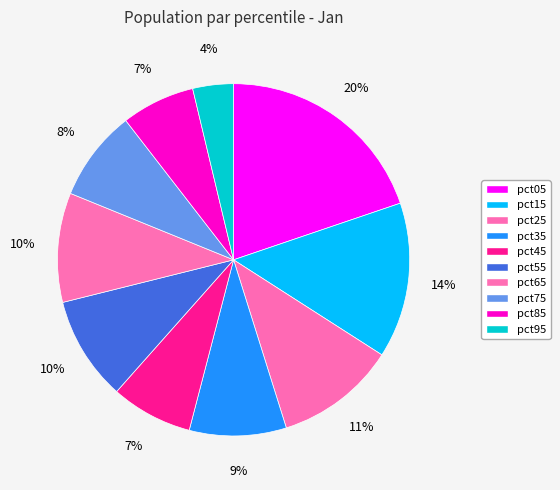

How many segments does this pie chart have?

10